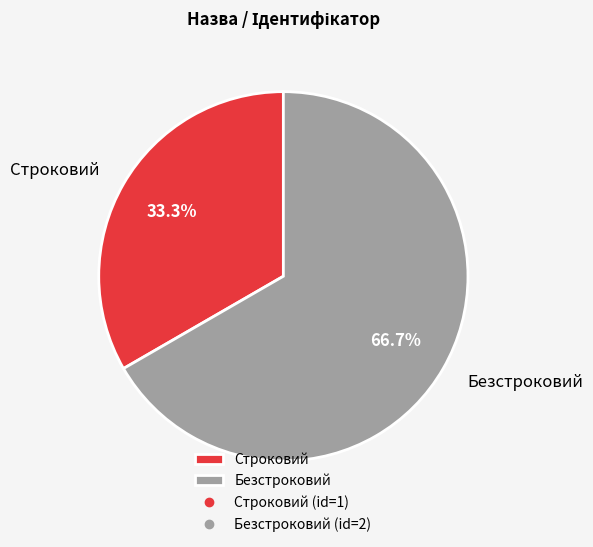

Between Безстроковий and Строковий, which is larger?

Безстроковий